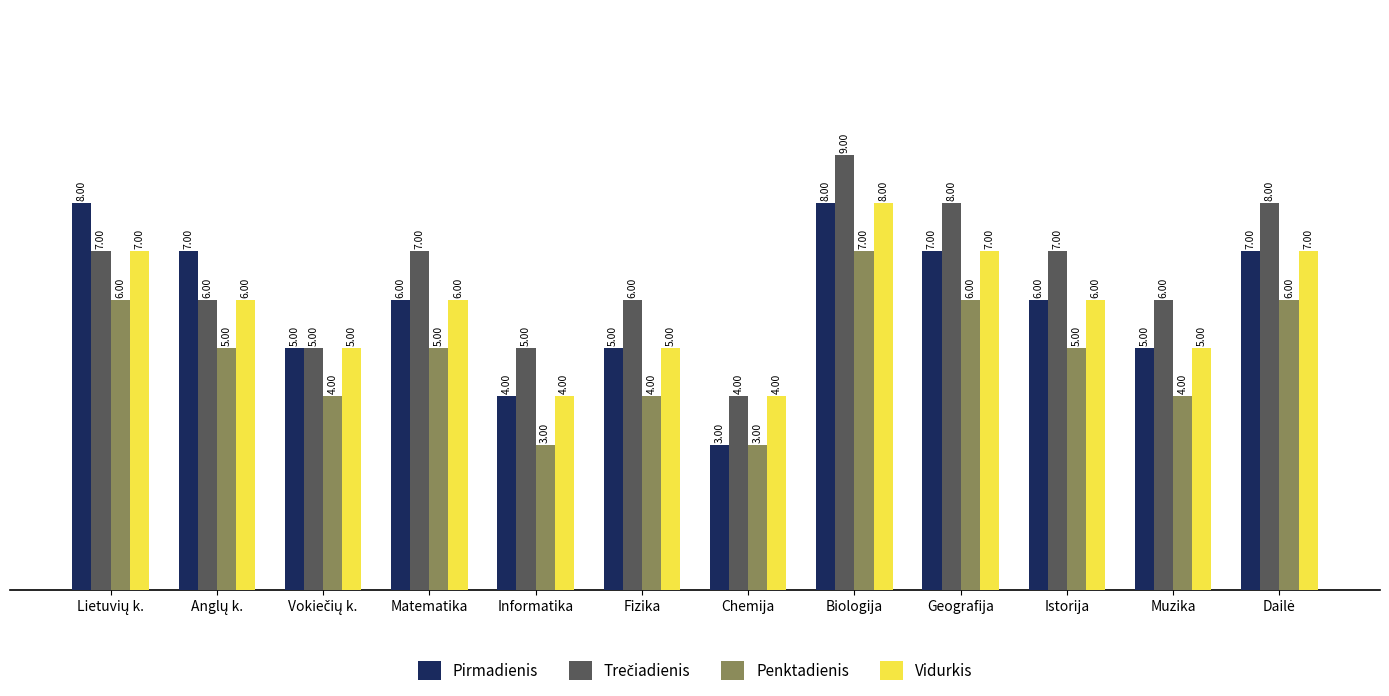

Count the number of data series in this chart.

4